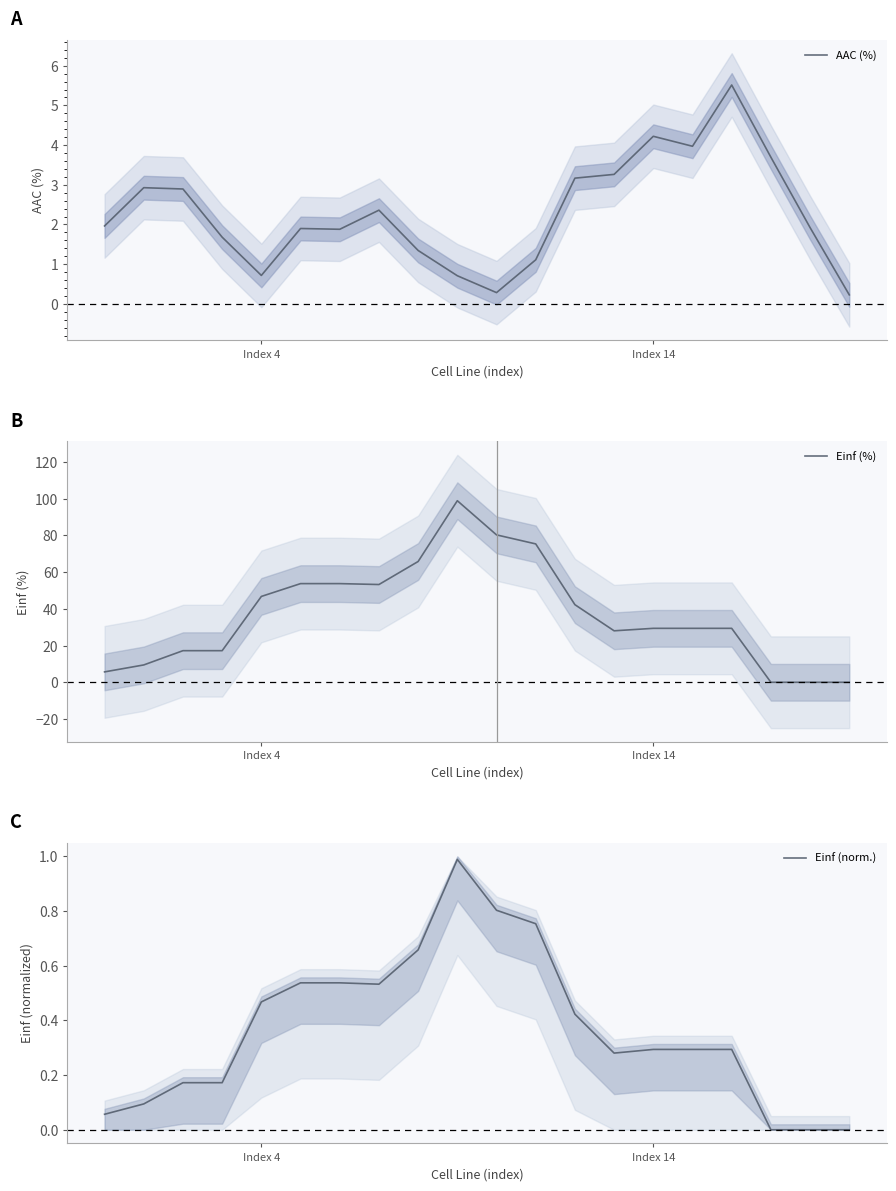

What is the sum of the Einf (norm.) values at 6 and 9?

1.5